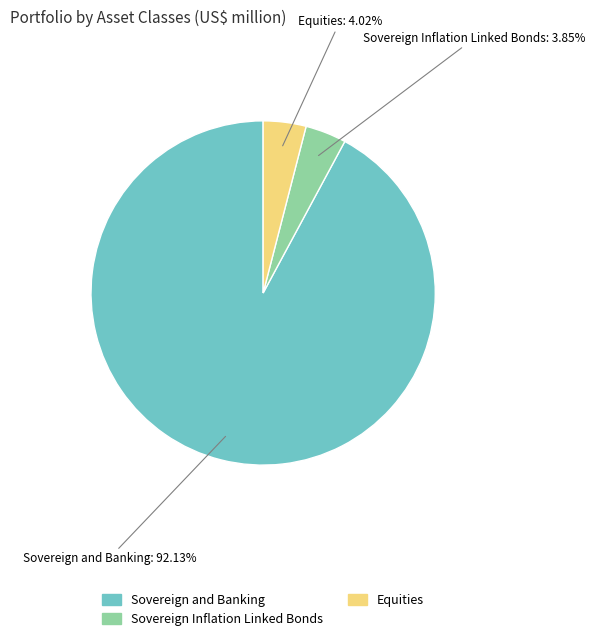

The Equities slice represents 15% of the pie. True or false?

False